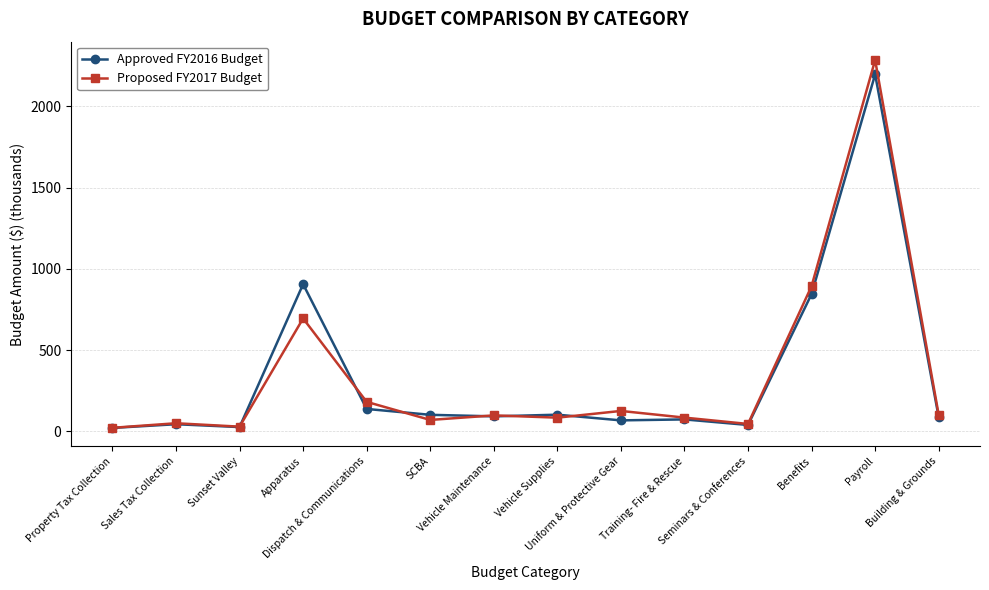

At how many categories does at least one series exceed 216?

3